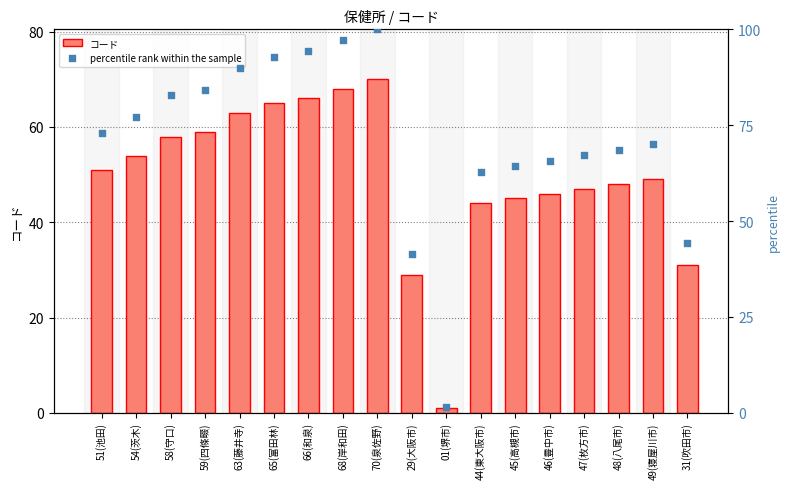

Which series has the largest Y range (max minus min)?

percentile rank within the sample